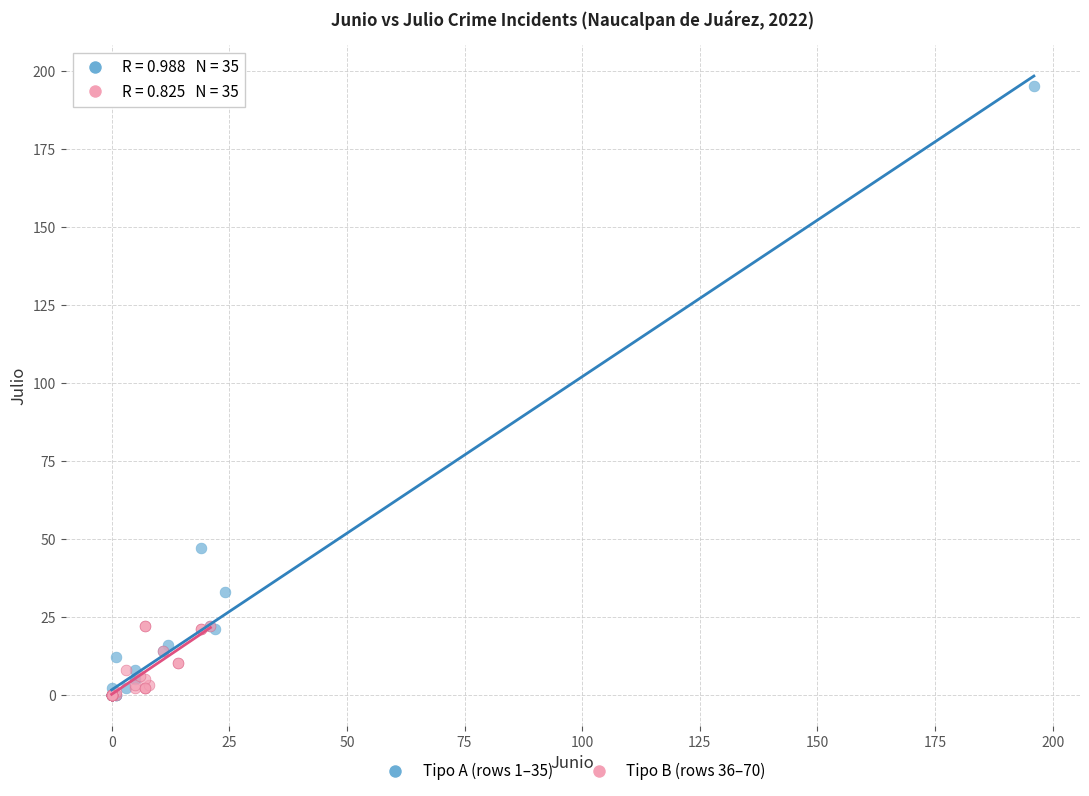

Which series reaches the maximum Y coordinate?

Tipo A (rows 1–35)